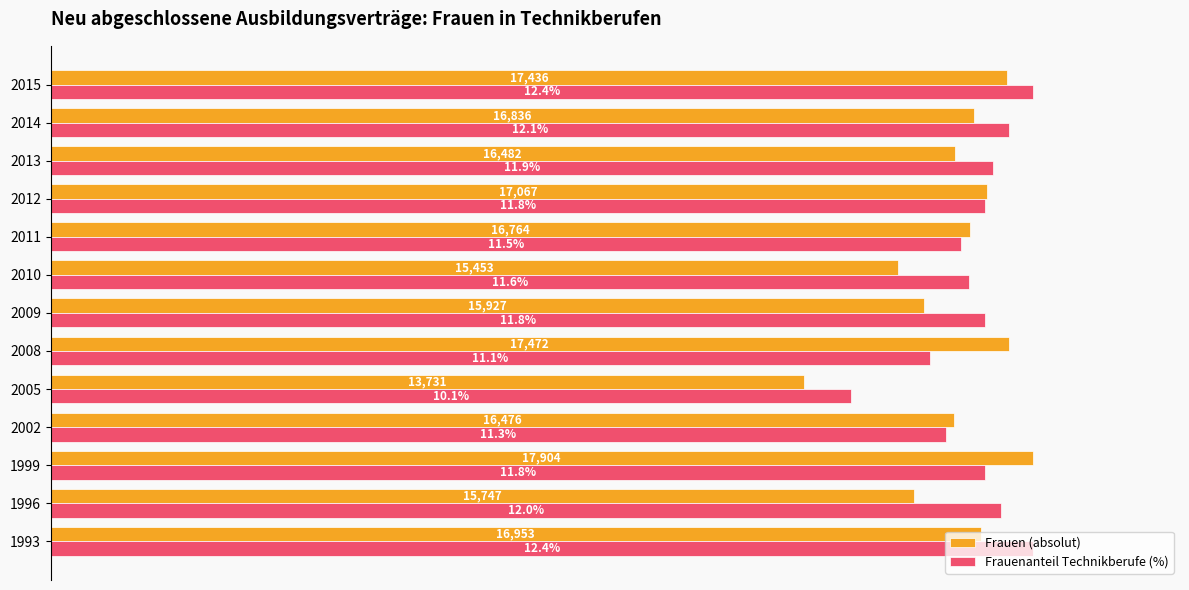

What are all the series names shown in the legend?

Frauen (absolut), Frauenanteil Technikberufe (%)